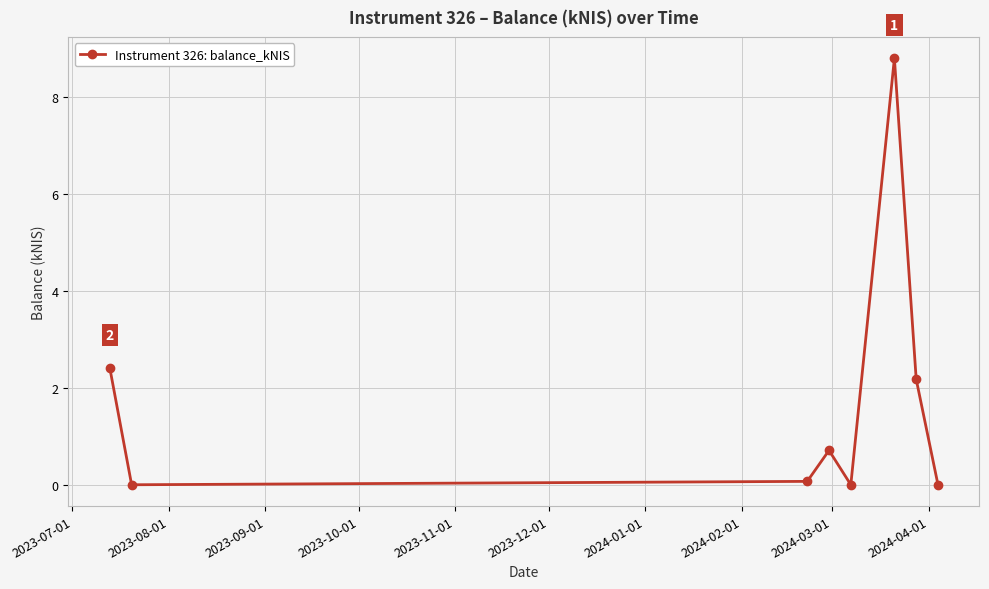

What is the sum of all values?

14.2